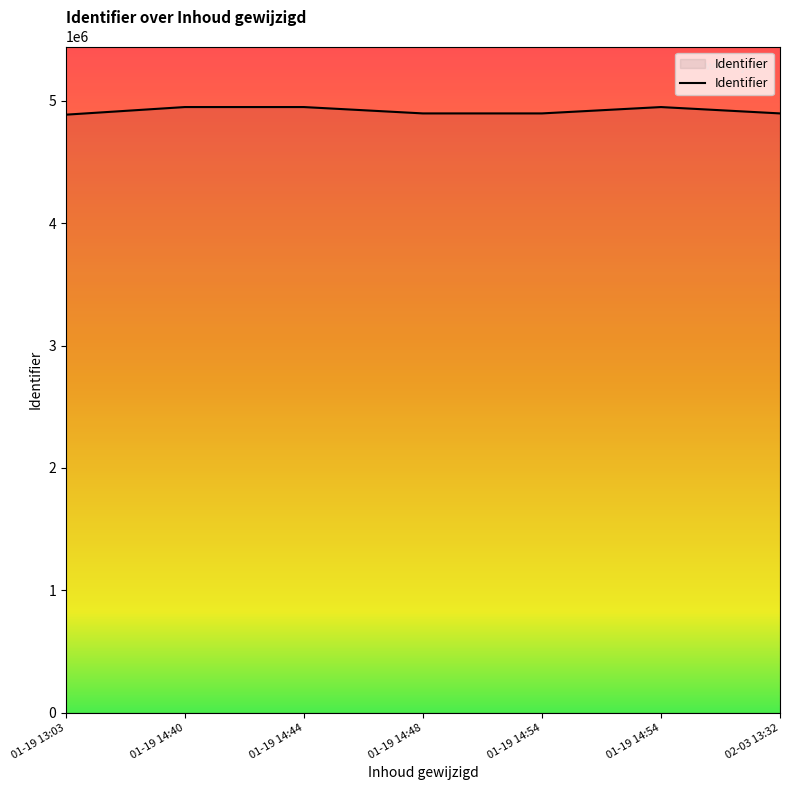

True or false: there are more than 1 points higher than both neighbors.

True